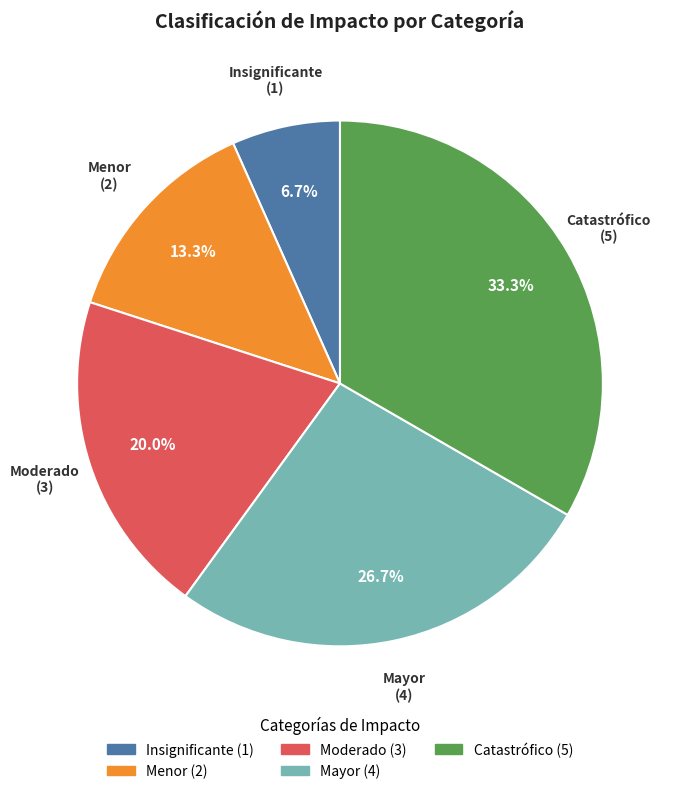

Approximately how many times larger is the value at Moderado compared to Catastrófico?

0.6